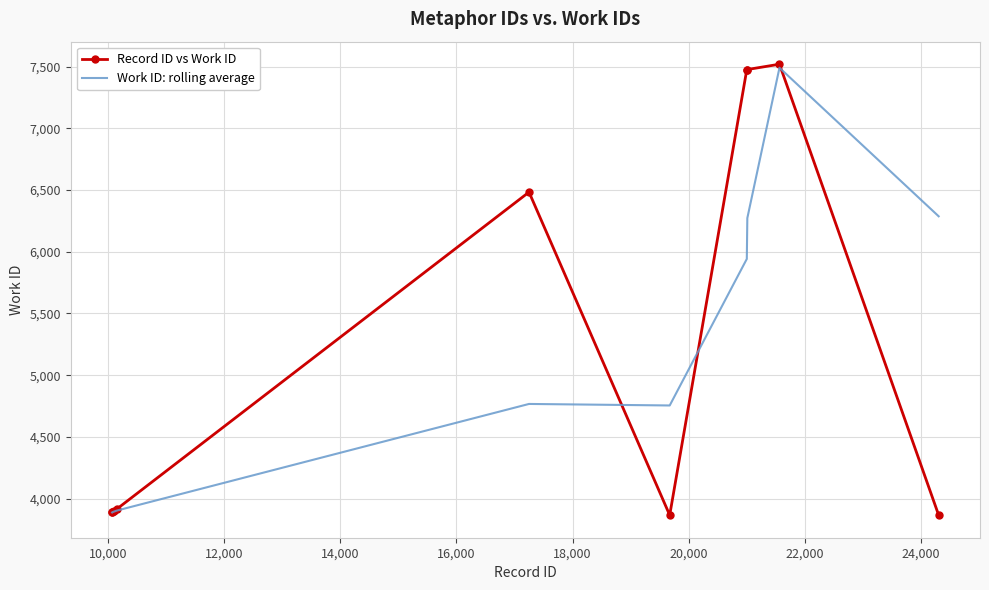

Which series has the widest spread of values?

Record ID vs Work ID